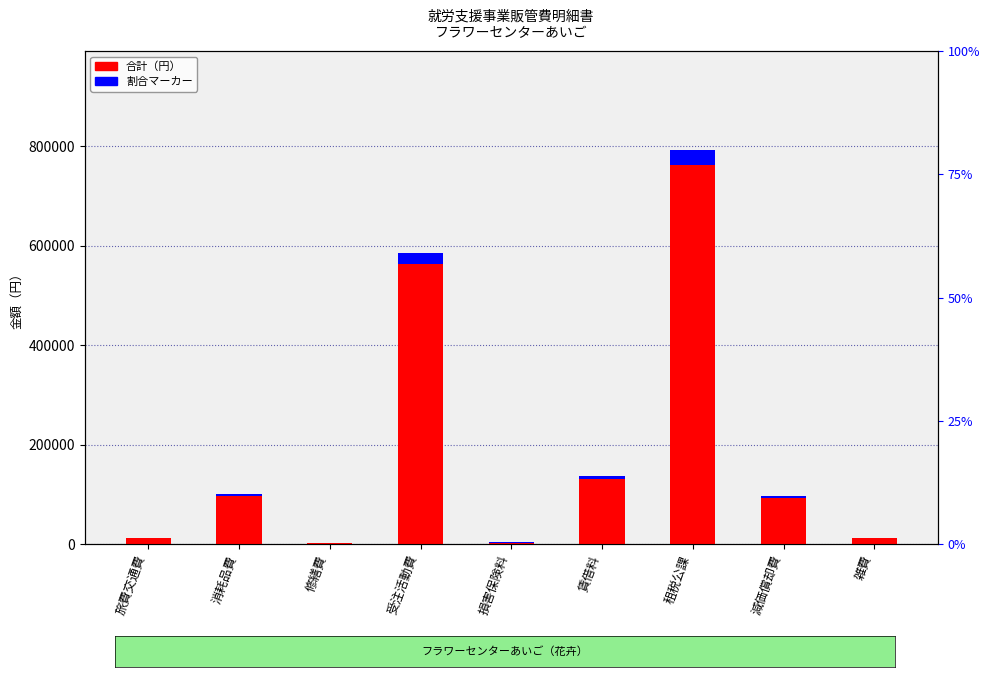

What is the sum of all values?

1744224